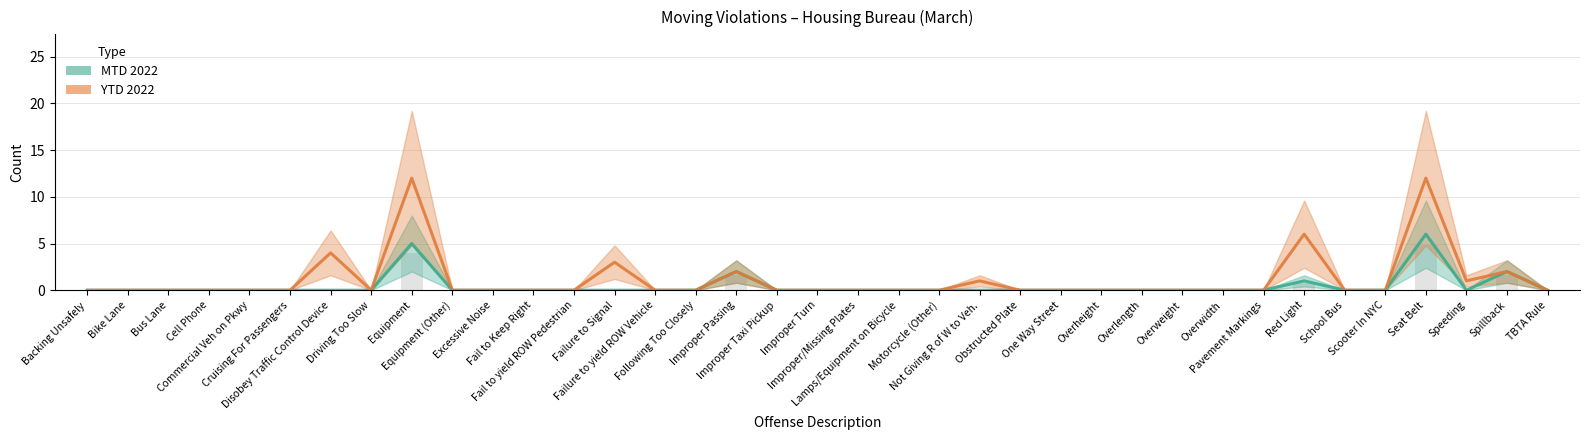

The value of YTD 2022 at Improper Passing is 1. True or false?

False